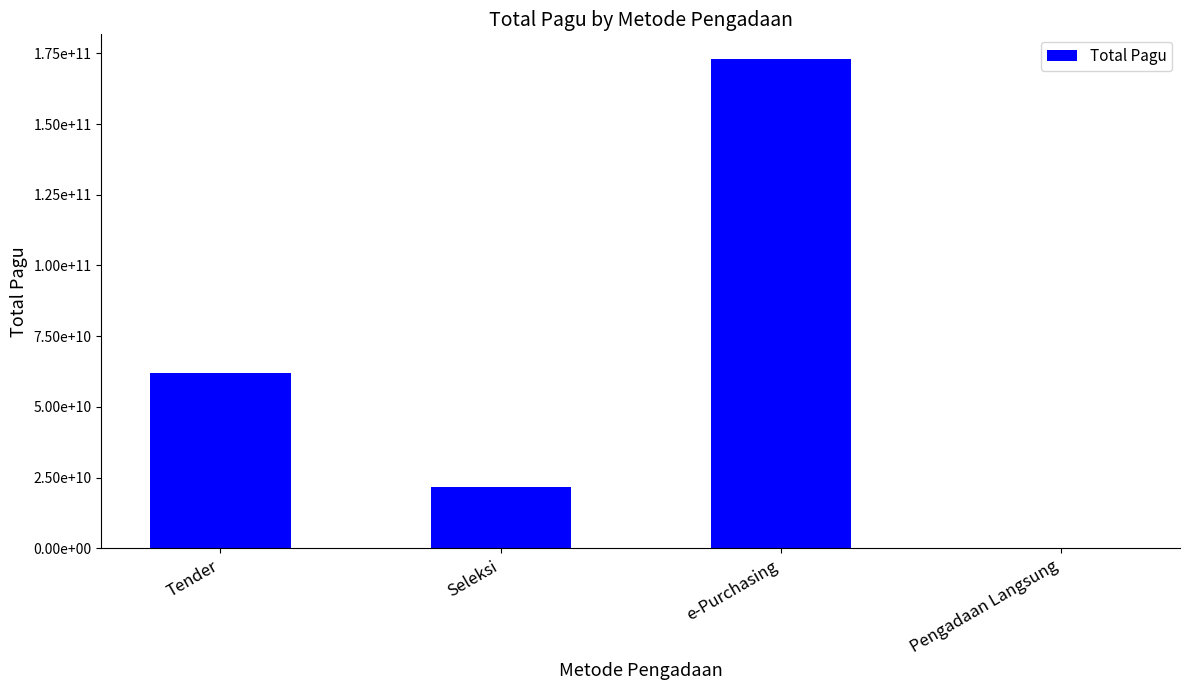

What is the sum of the values at Seleksi and e-Purchasing?

194711299350